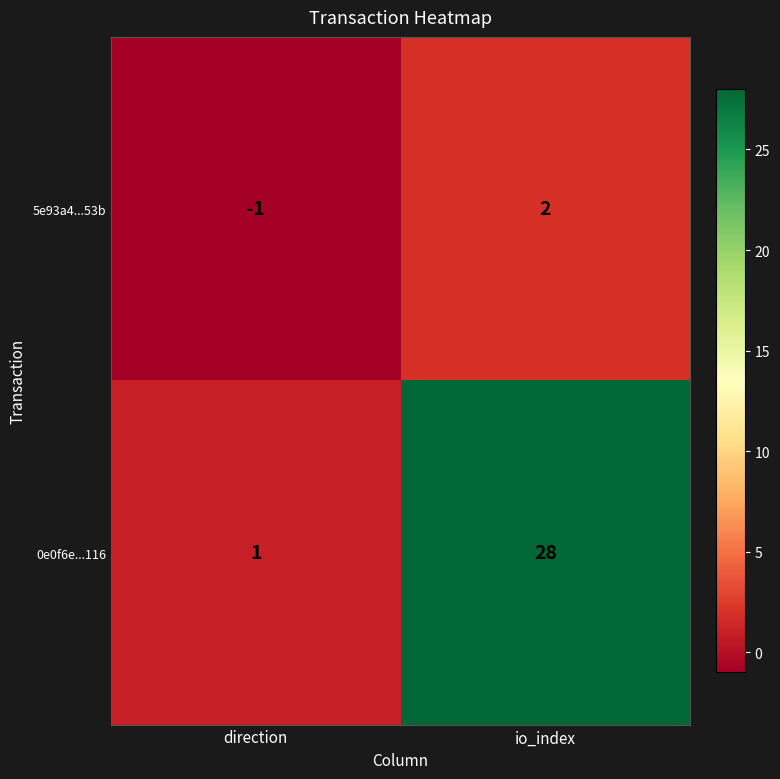

What is the difference between the maximum and minimum values in the 5e93a4...53b series?

3